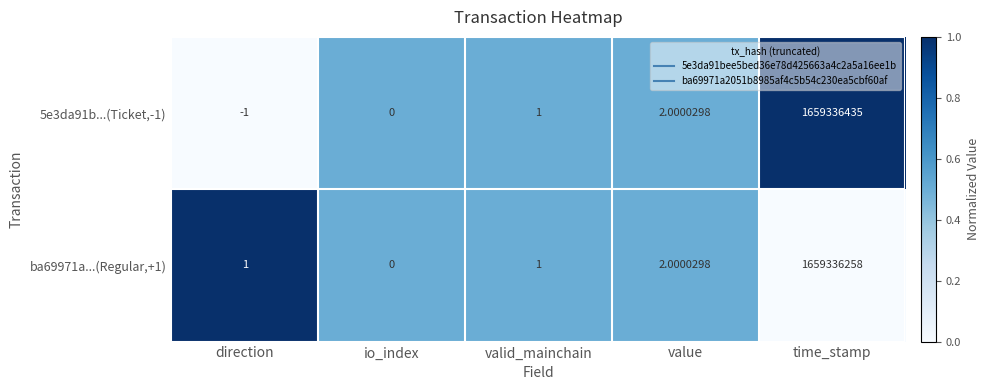

List the labels in order of 5e3da91b...(Ticket,-1) value, smallest first.

direction, io_index, valid_mainchain, value, time_stamp